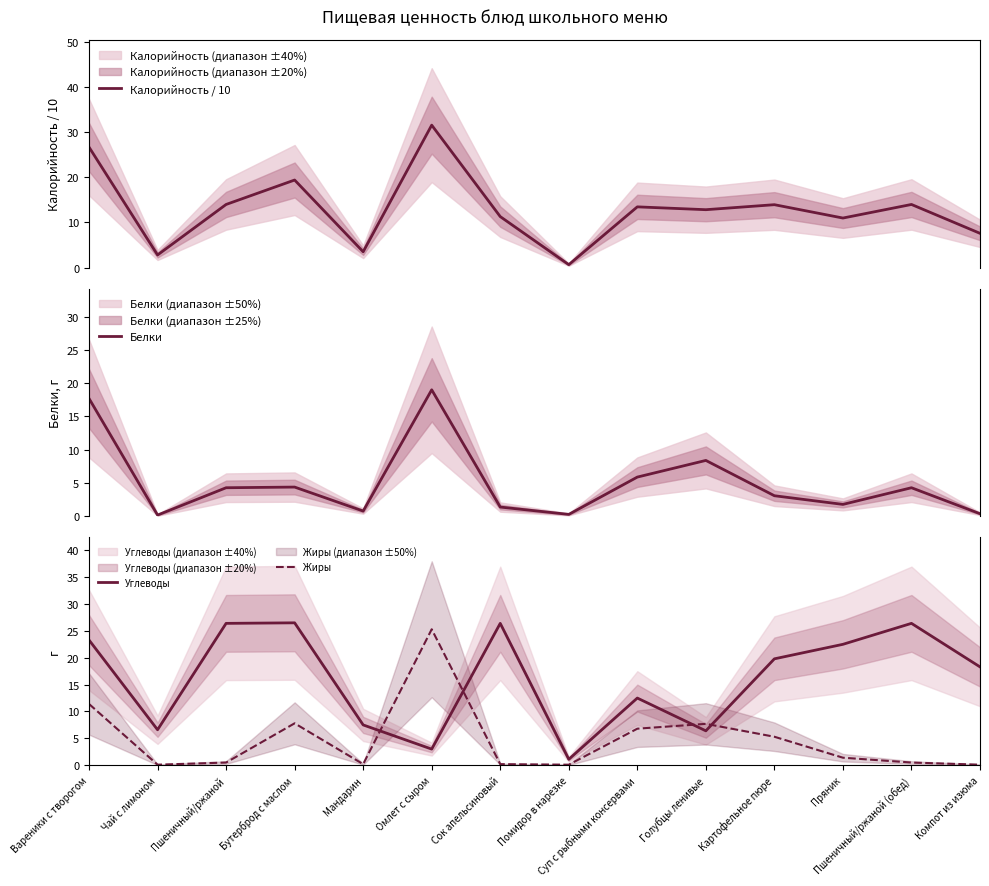

How many intersections are there between Жиры and Белки?

8